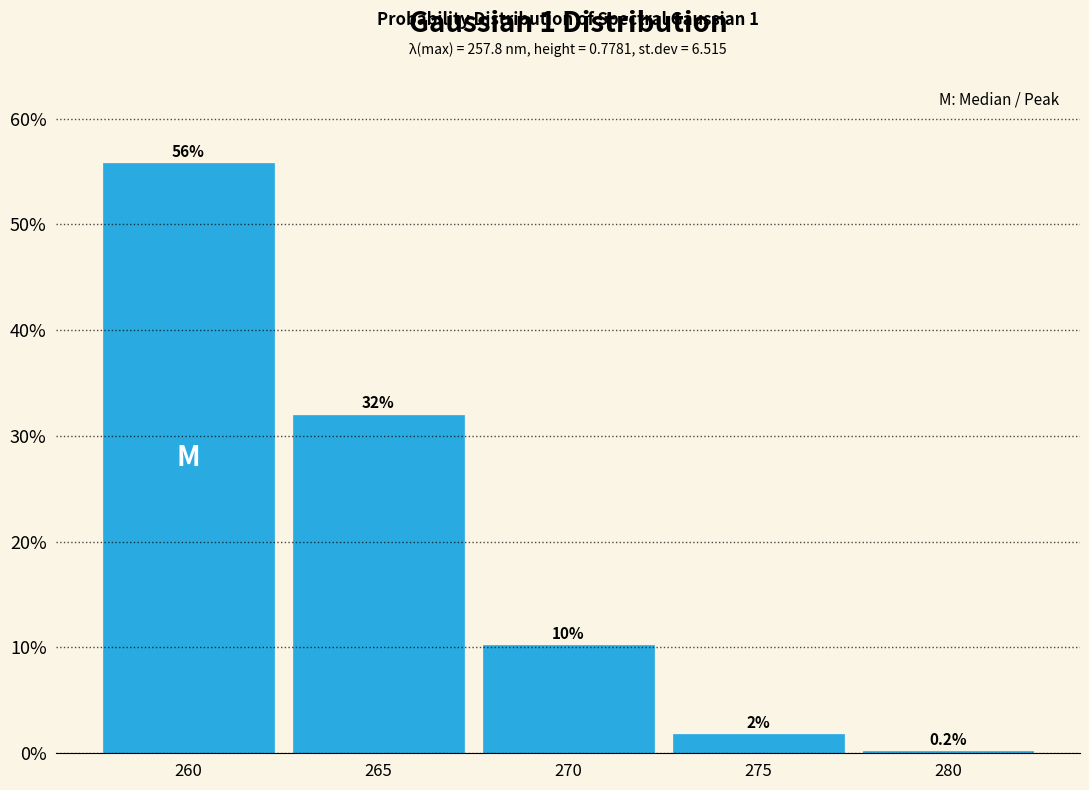

Reading left to right, list all the values displayed in this chart.

260=55.8	265=32.0	270=10.2	275=1.8	280=0.2